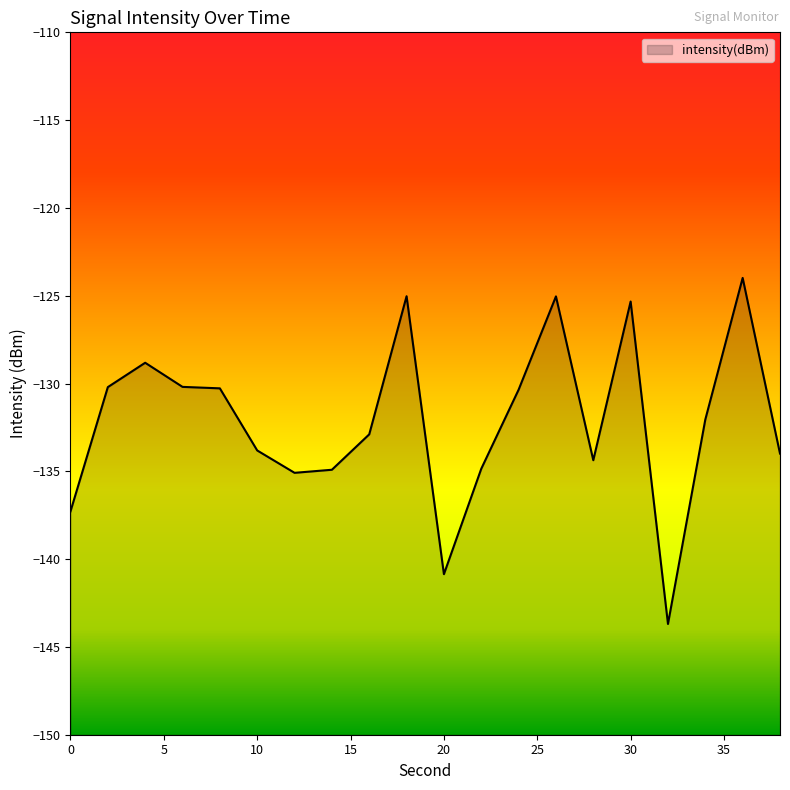

How many points are lower than both their immediate neighbors (excluding endpoints)?

4